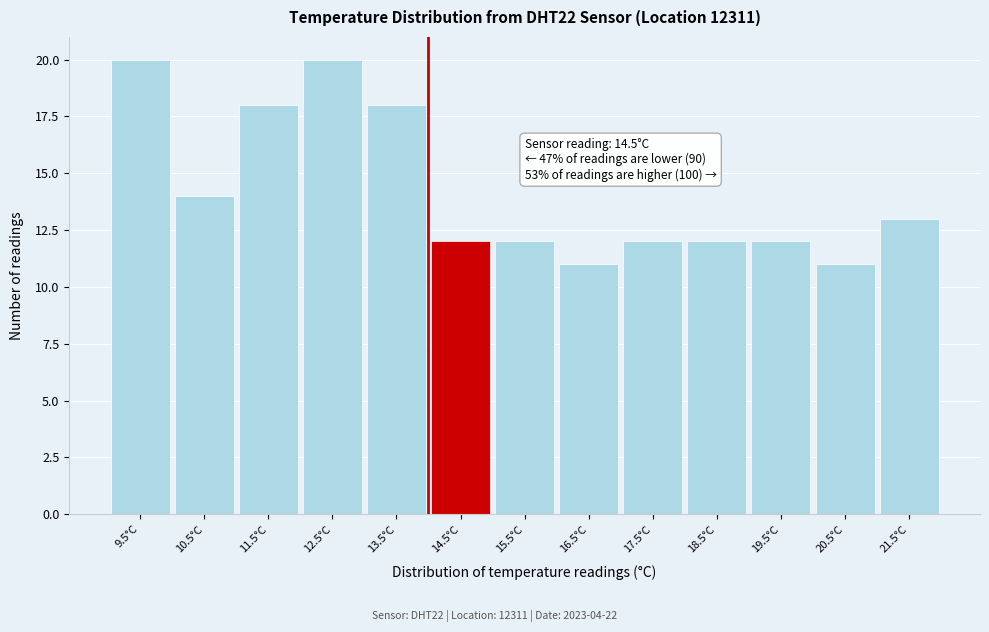

Reading left to right, what are all the values shown in this chart?

9.5°C=20	10.5°C=14	11.5°C=18	12.5°C=20	13.5°C=18	14.5°C=12	15.5°C=12	16.5°C=11	17.5°C=12	18.5°C=12	19.5°C=12	20.5°C=11	21.5°C=13